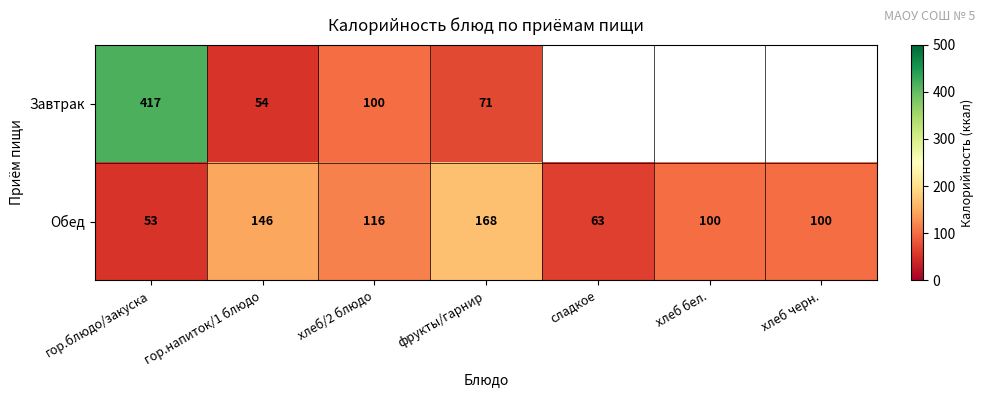

At хлеб/2 блюдо, list the series in order from smallest to largest.

Завтрак, Обед